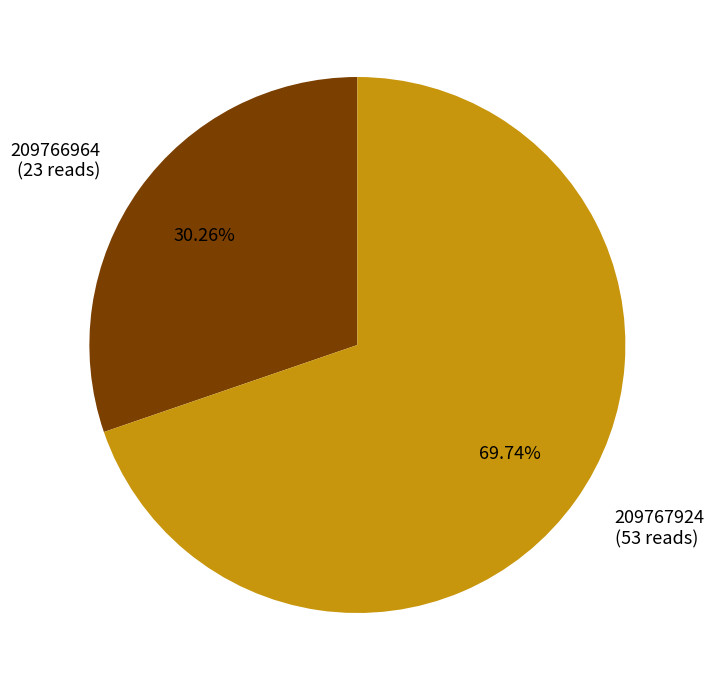

Rank the categories by value from lowest to highest.

209766964, 209767924